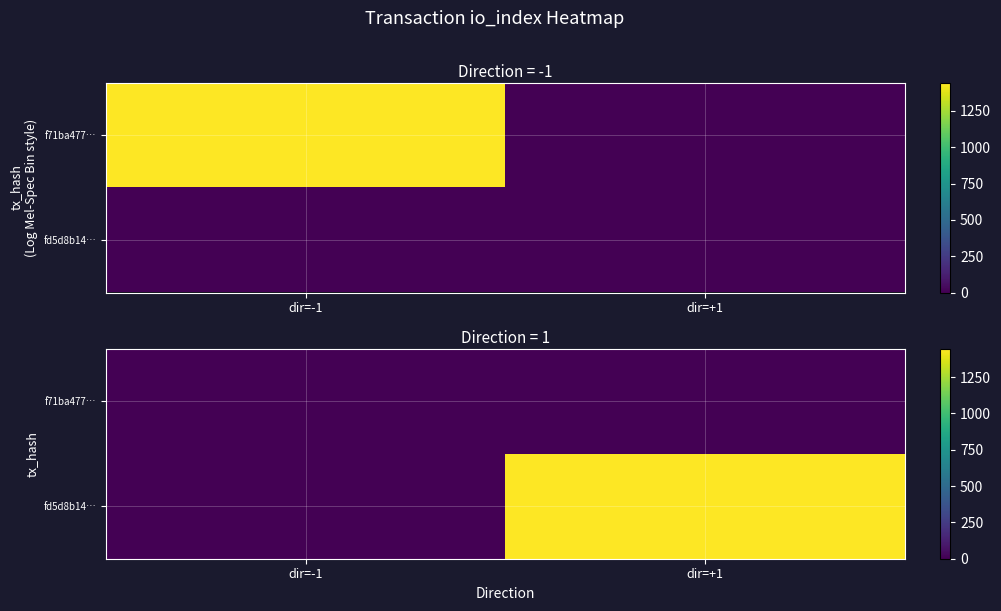

True or false: fd5d8b14… has a value of 1445 at dir=+1.

True